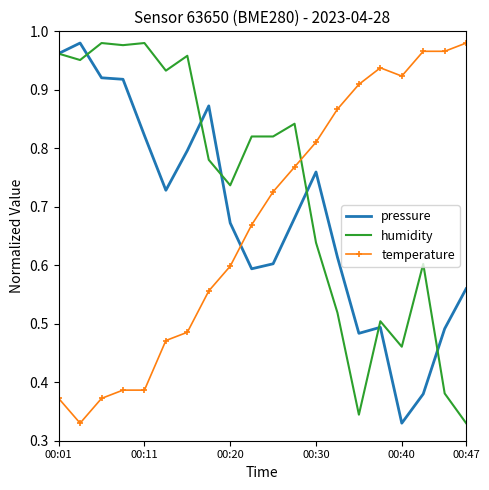

What are all the series names shown in the legend?

pressure, humidity, temperature